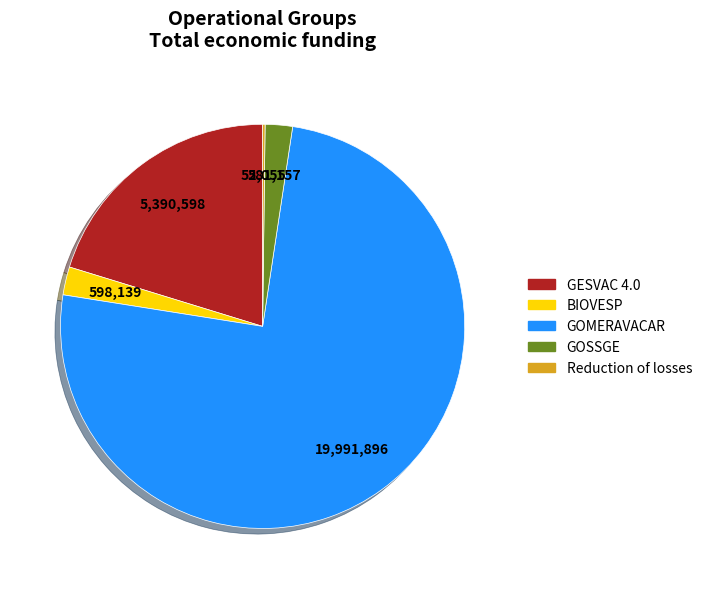

Which category accounts for the majority?

GOMERAVACAR